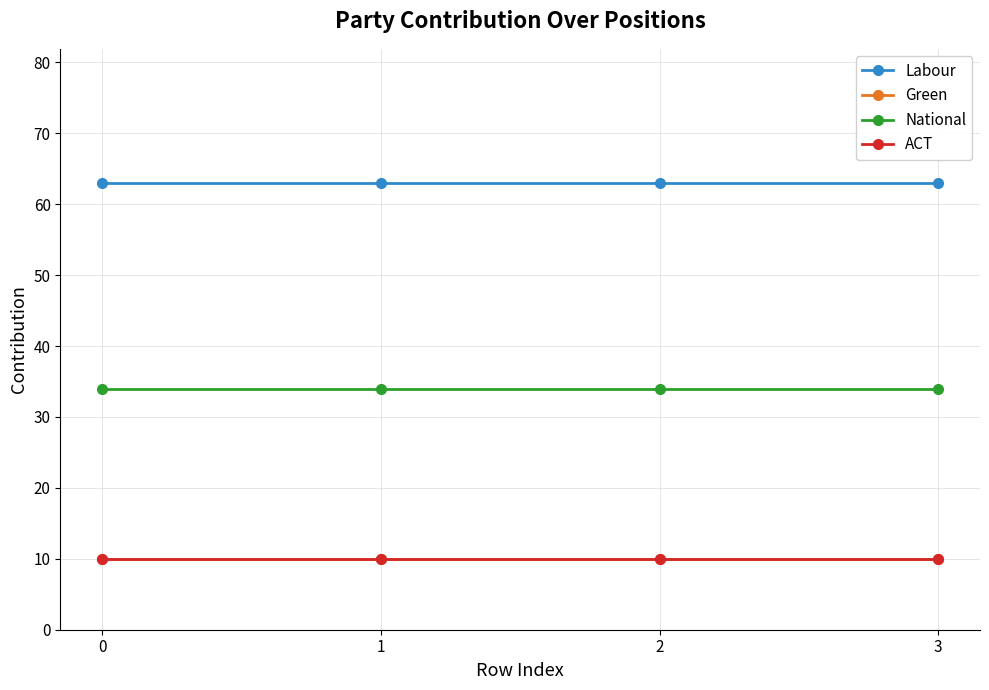

What are all the series names shown in the legend?

Labour, Green, National, ACT